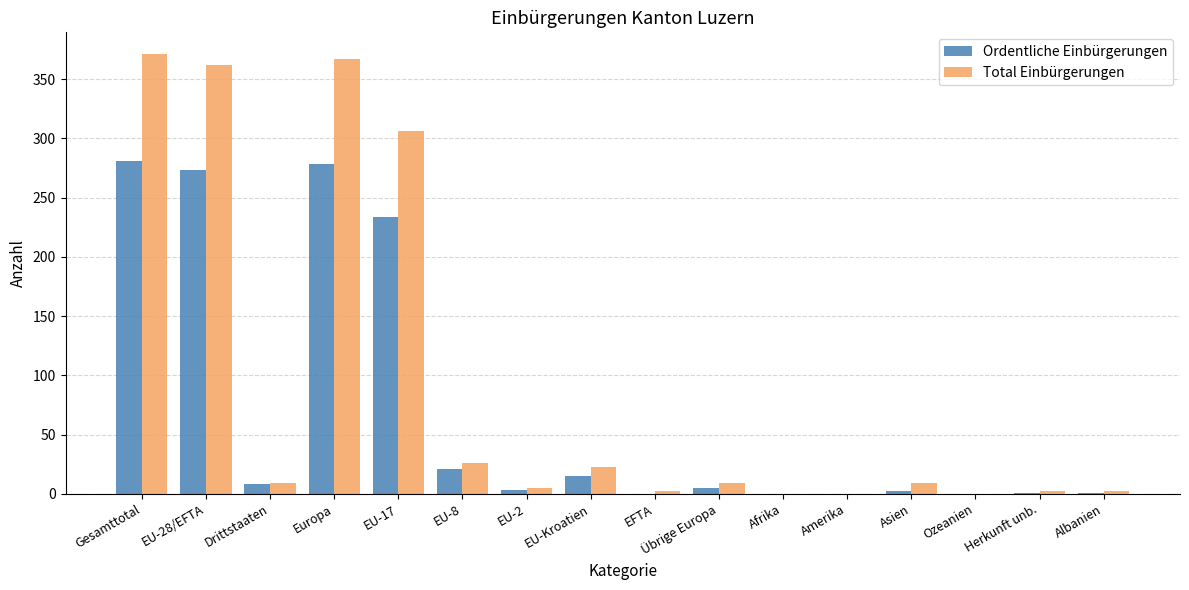

Which series changed the most between EU-28/EFTA and Übrige Europa?

Total Einbürgerungen